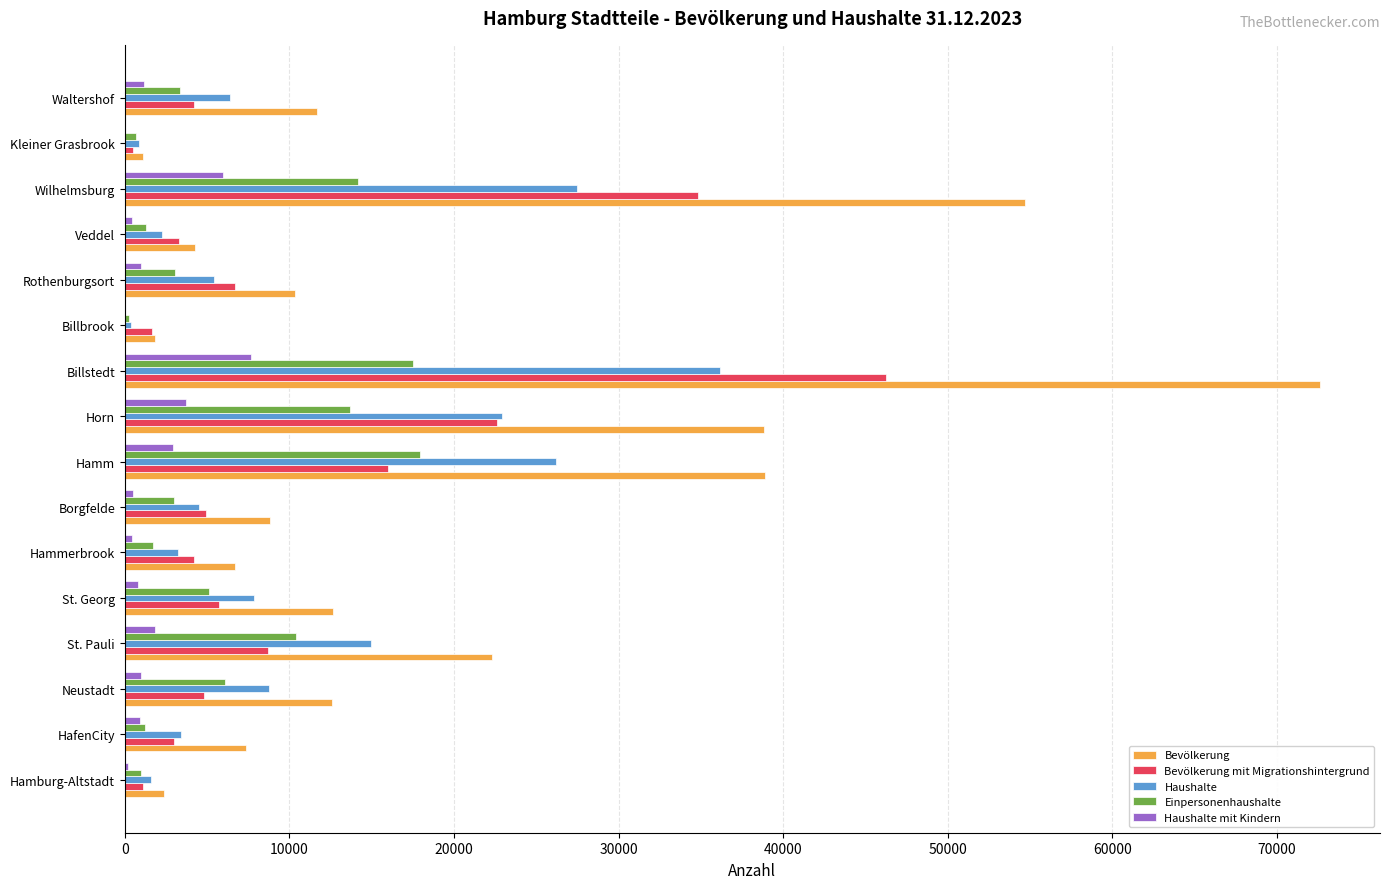

What is the sum of all Bevölkerung values?

307141